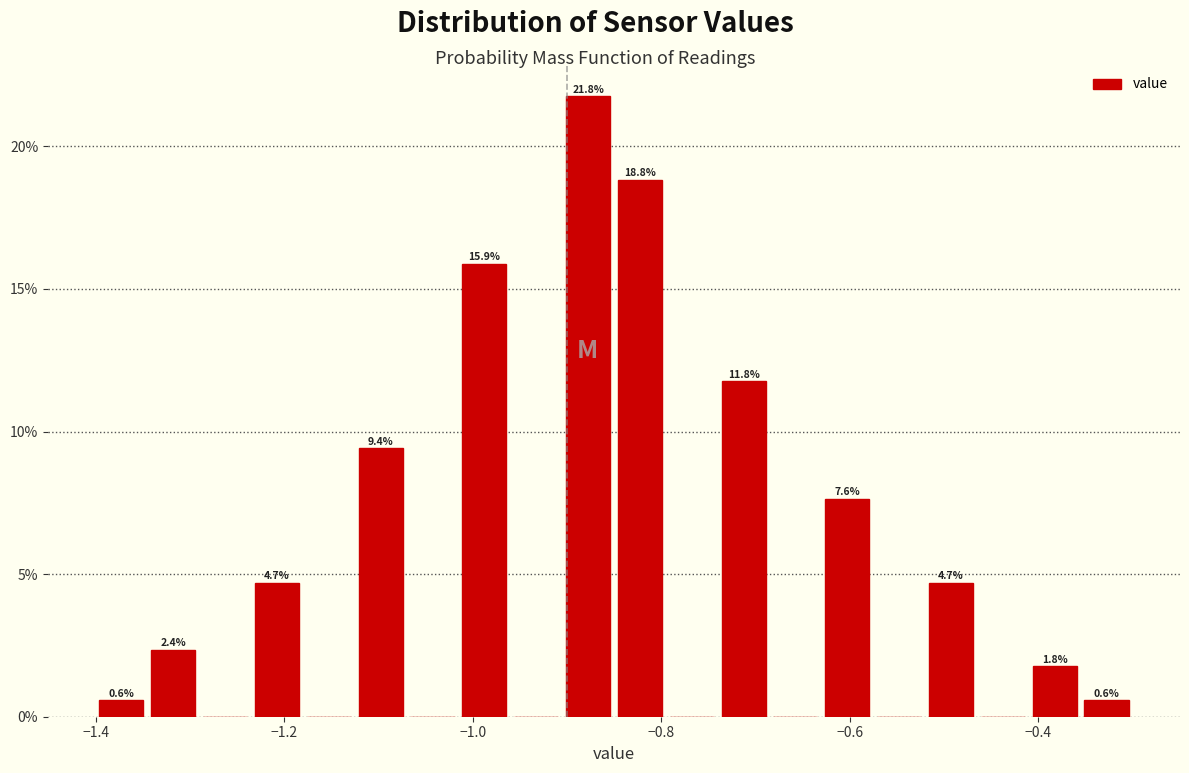

Read against the x-axis, roughly where is the centre of the tallest bar?

-0.88